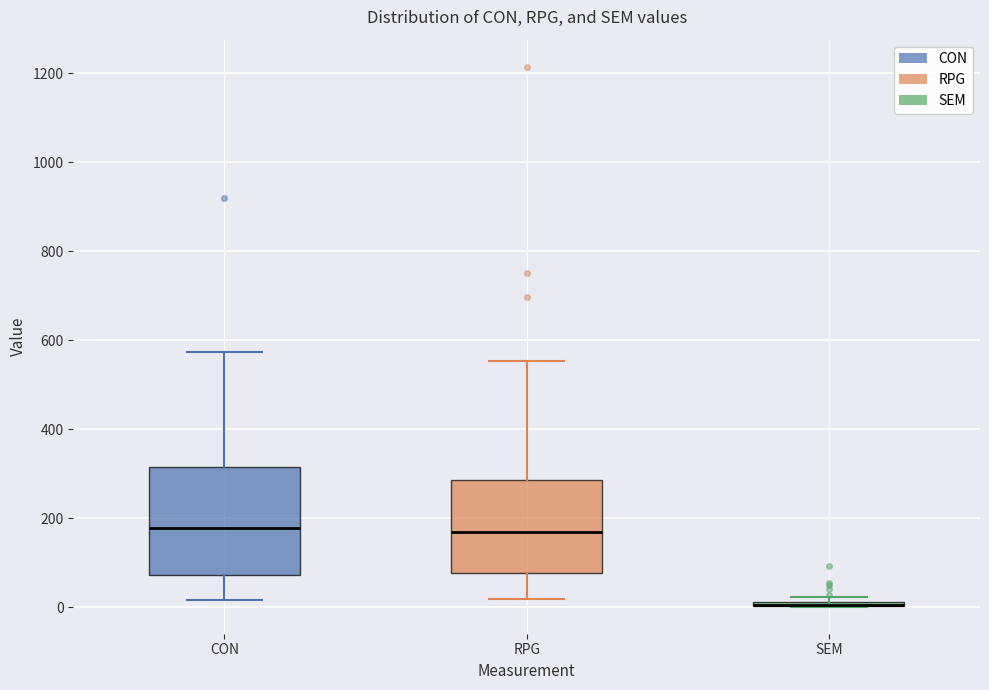

Where is the upper edge of the box for CON on the y-axis? The values are not printed on the chart, so give them approximately, as read against the axis.

320